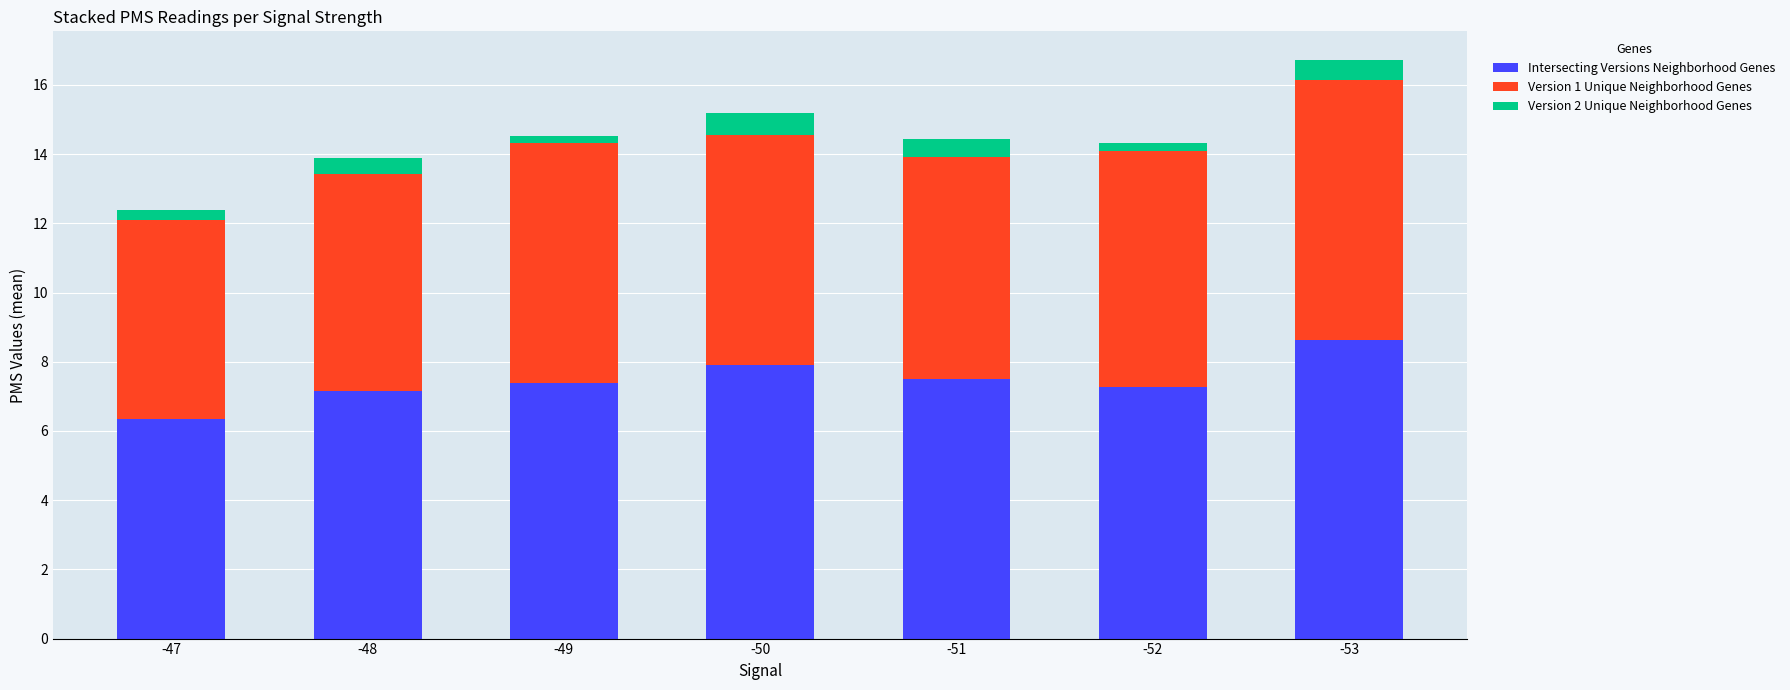

What is the sum of all Intersecting Versions Neighborhood Genes values?

52.2